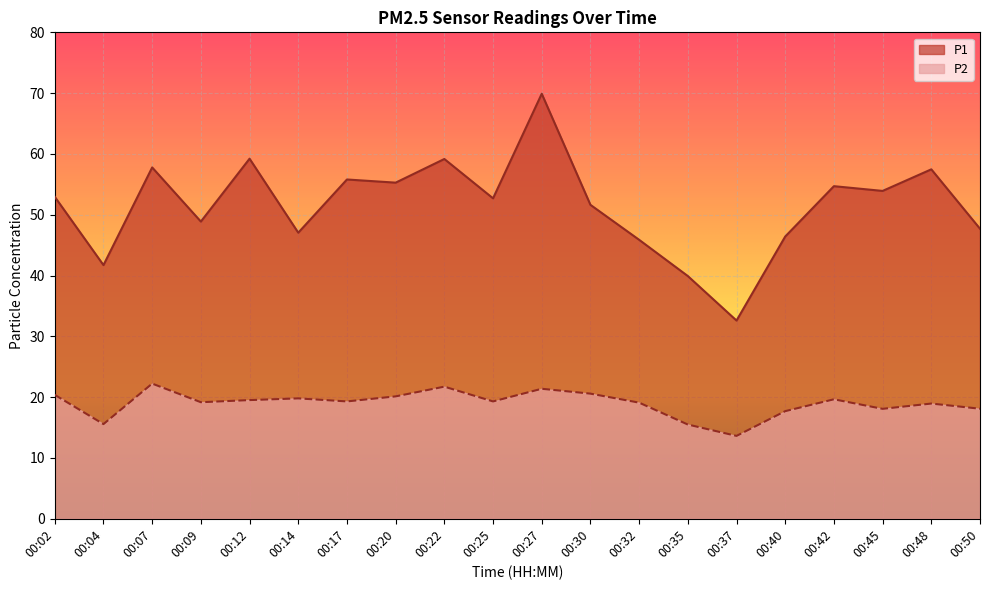

What is the difference between the highest and lowest values at 00:30?

31.1